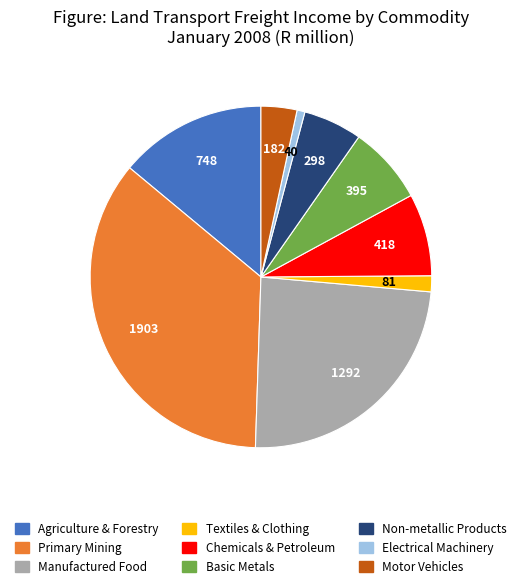

Is there a majority slice in this chart?

No